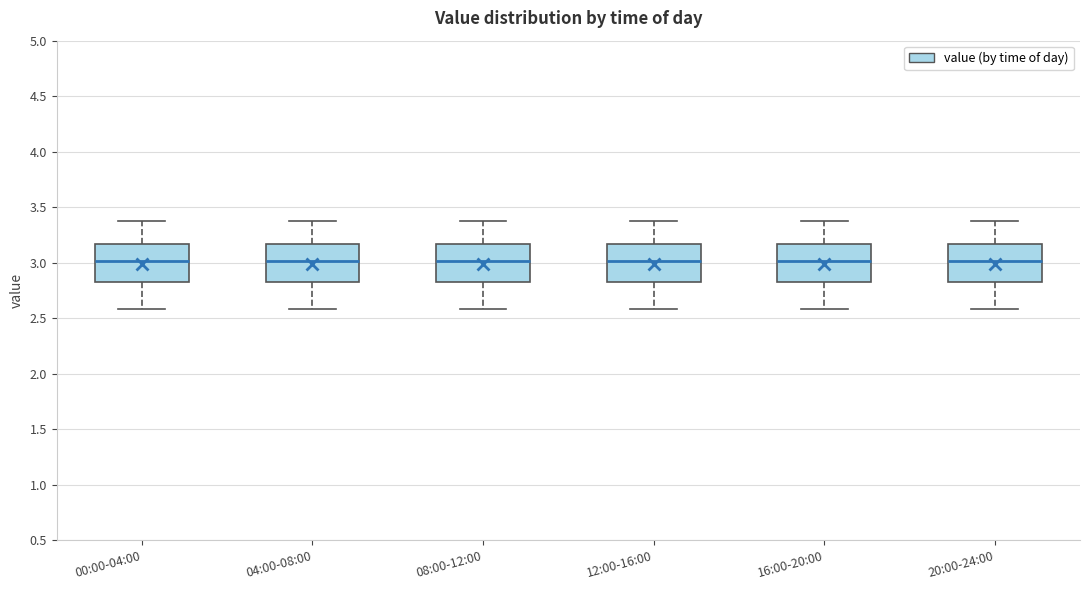

Where does the median line of the box for 00:00-04:00 sit on the y-axis? The values are not printed on the chart, so give them approximately, as read against the axis.

3.00